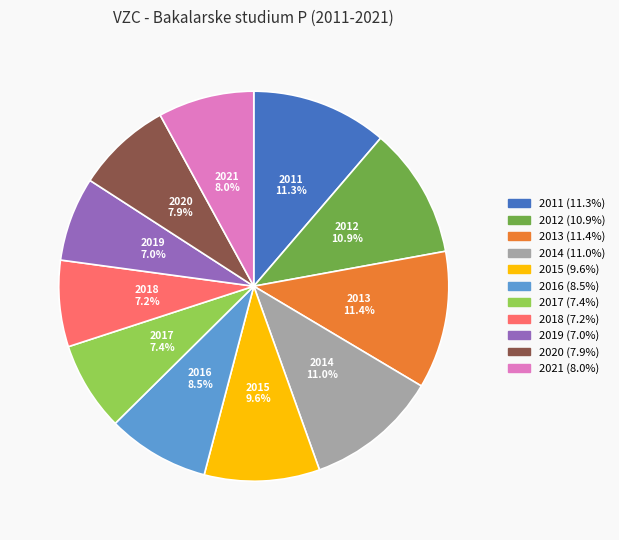

Is 2015 the majority of the pie?

No